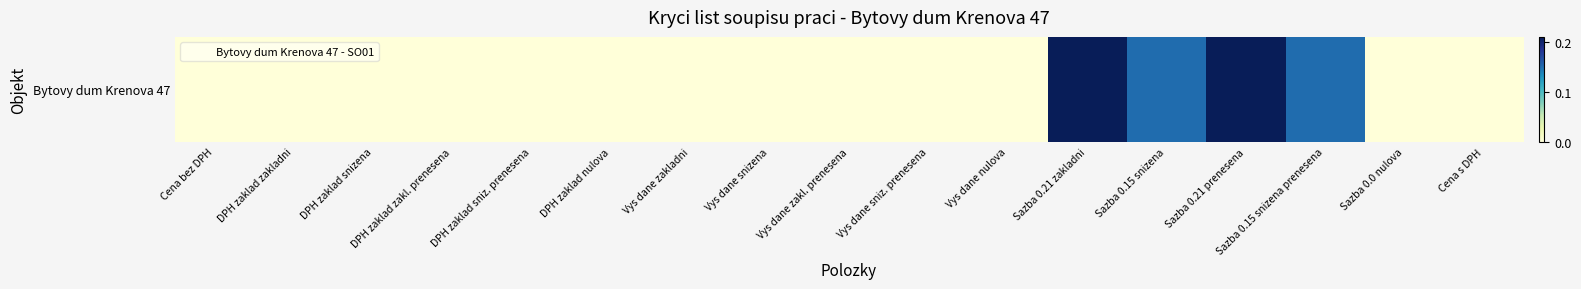

Between Vys dane nulova and DPH zaklad snizena, which is larger?

Vys dane nulova